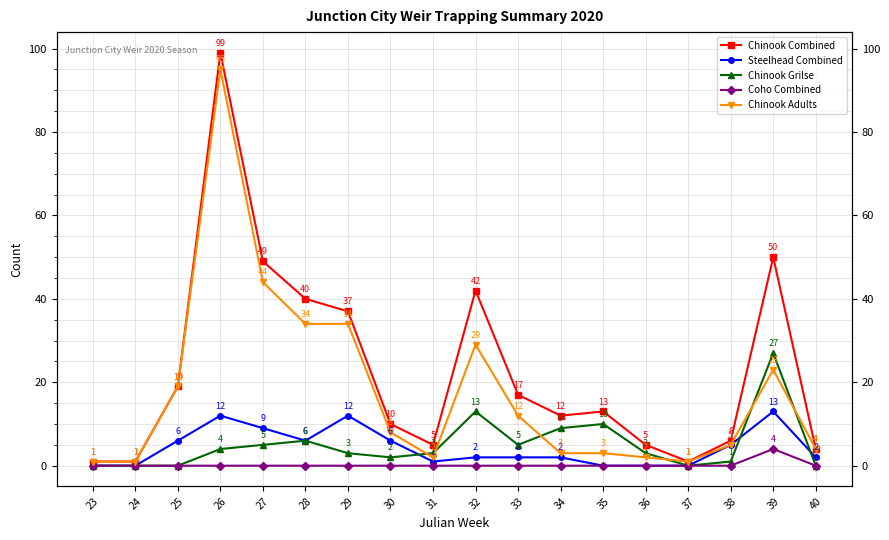

True or false: Steelhead Combined has a value of 2 at 40.

True